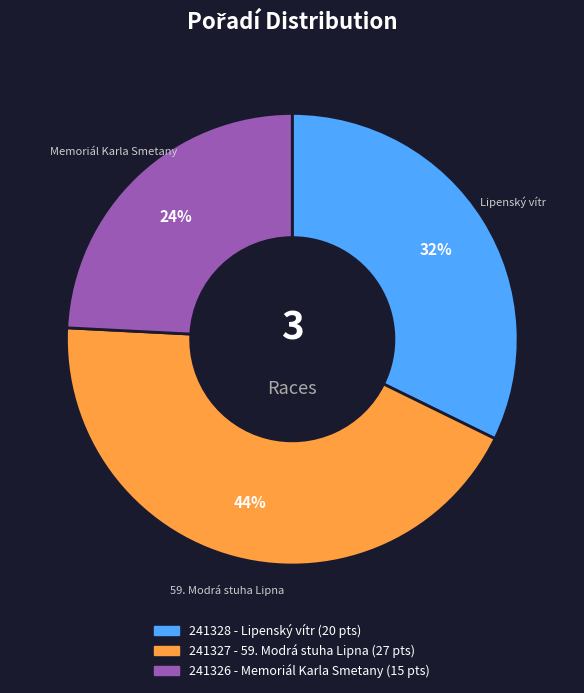

Which category has the smallest portion of the pie?

241326 - Memoriál Karla Smetany